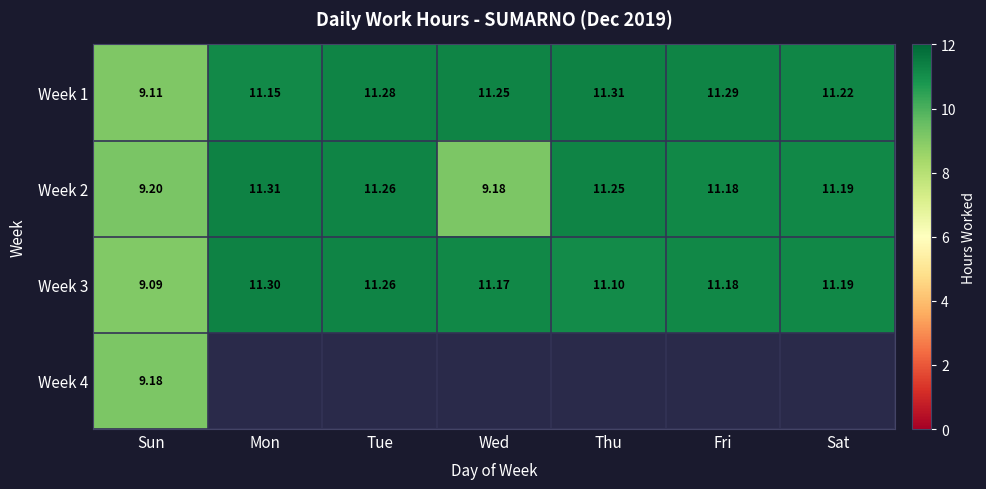

Is the value of Week 3 at Tue greater than the value of Week 2 at Sun?

Yes